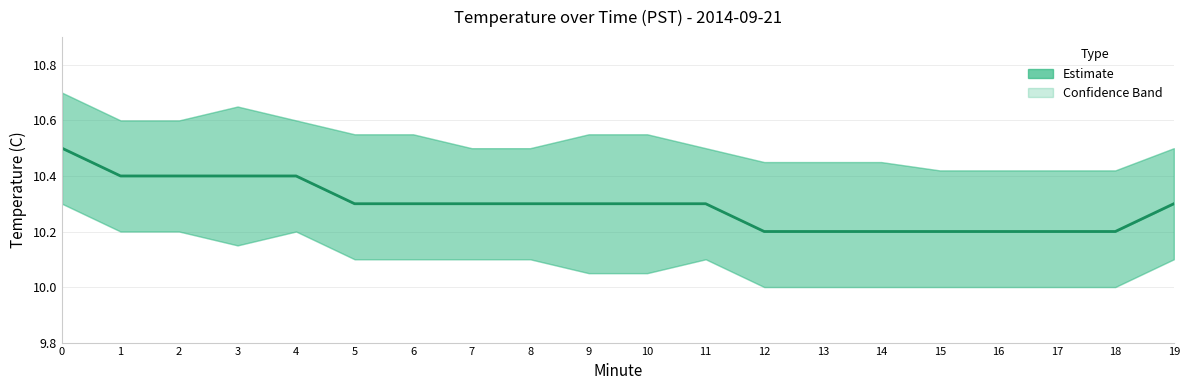

What is the change in value from 4 to 7?

-0.1